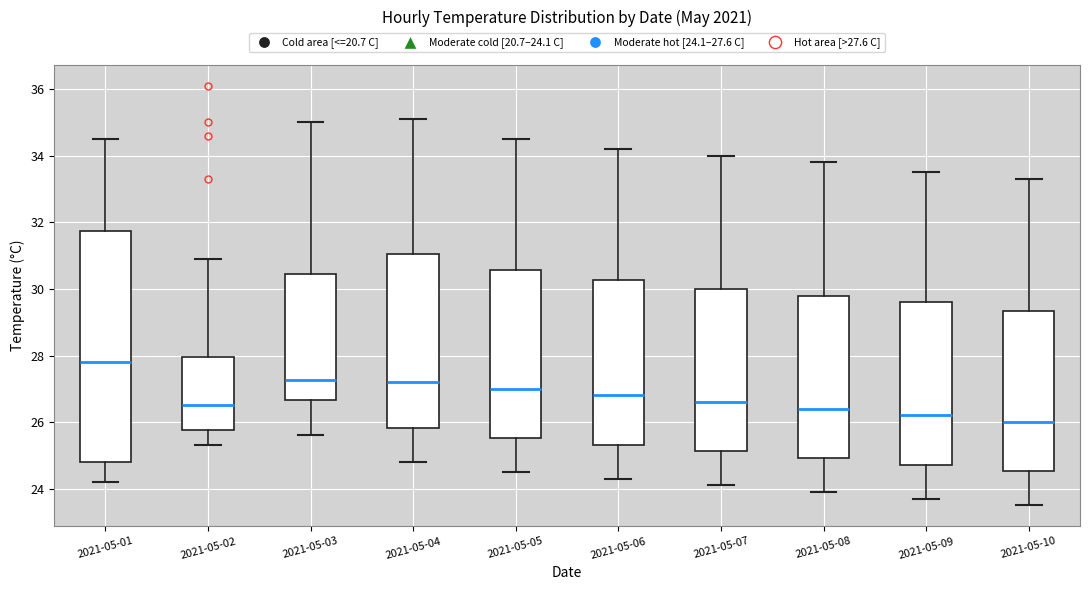

Reading left to right, transcribe this box plot: for each box, give where its median line is, the range the box spans, and where its two whiskers end, as read against the y-axis. The values are not printed on the chart, so give them approximately, as read against the axis.

2021-05-01: median 27.8, box 24.8 to 31.8, whiskers 24.2 to 34.6
2021-05-02: median 26.6, box 25.8 to 28.0, whiskers 25.4 to 31.0
2021-05-03: median 27.2, box 26.6 to 30.4, whiskers 25.6 to 35.0
2021-05-04: median 27.2, box 25.8 to 31.0, whiskers 24.8 to 35.2
2021-05-05: median 27.0, box 25.6 to 30.6, whiskers 24.6 to 34.6
2021-05-06: median 26.8, box 25.4 to 30.2, whiskers 24.4 to 34.2
2021-05-07: median 26.6, box 25.2 to 30.0, whiskers 24.2 to 34.0
2021-05-08: median 26.4, box 25.0 to 29.8, whiskers 24.0 to 33.8
2021-05-09: median 26.2, box 24.8 to 29.6, whiskers 23.8 to 33.6
2021-05-10: median 26.0, box 24.6 to 29.4, whiskers 23.6 to 33.4